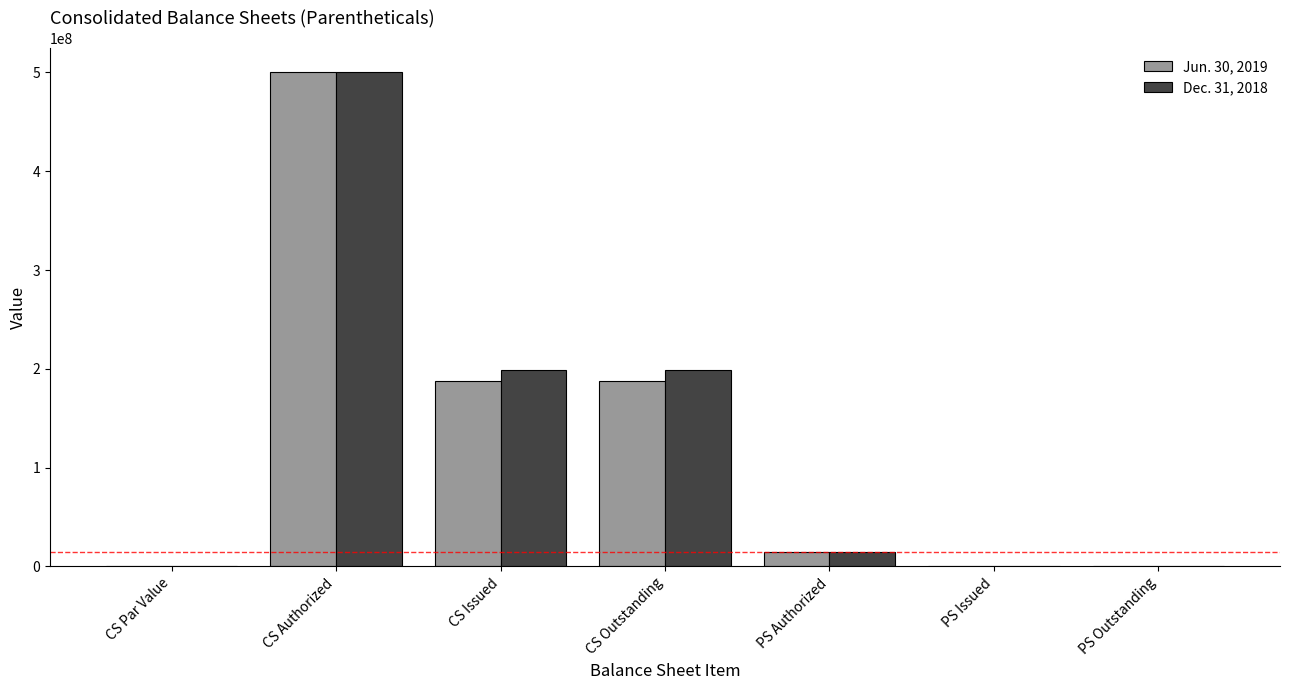

What are all the series names shown in the legend?

Jun. 30, 2019, Dec. 31, 2018